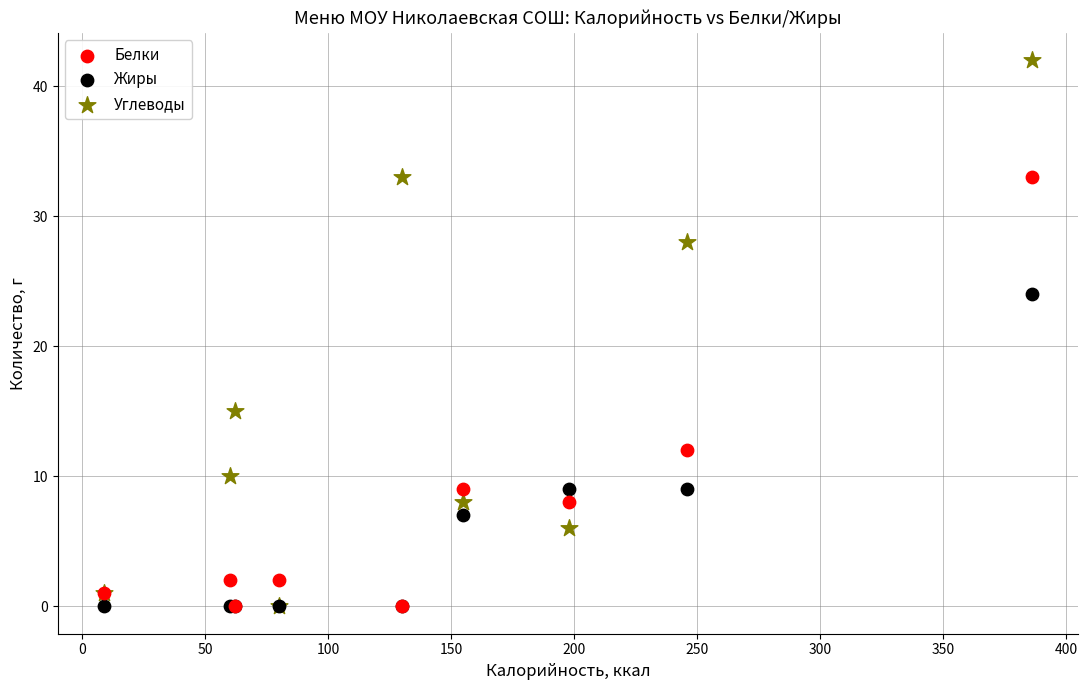

In the Белки series, what Y value is closest to 16?

12